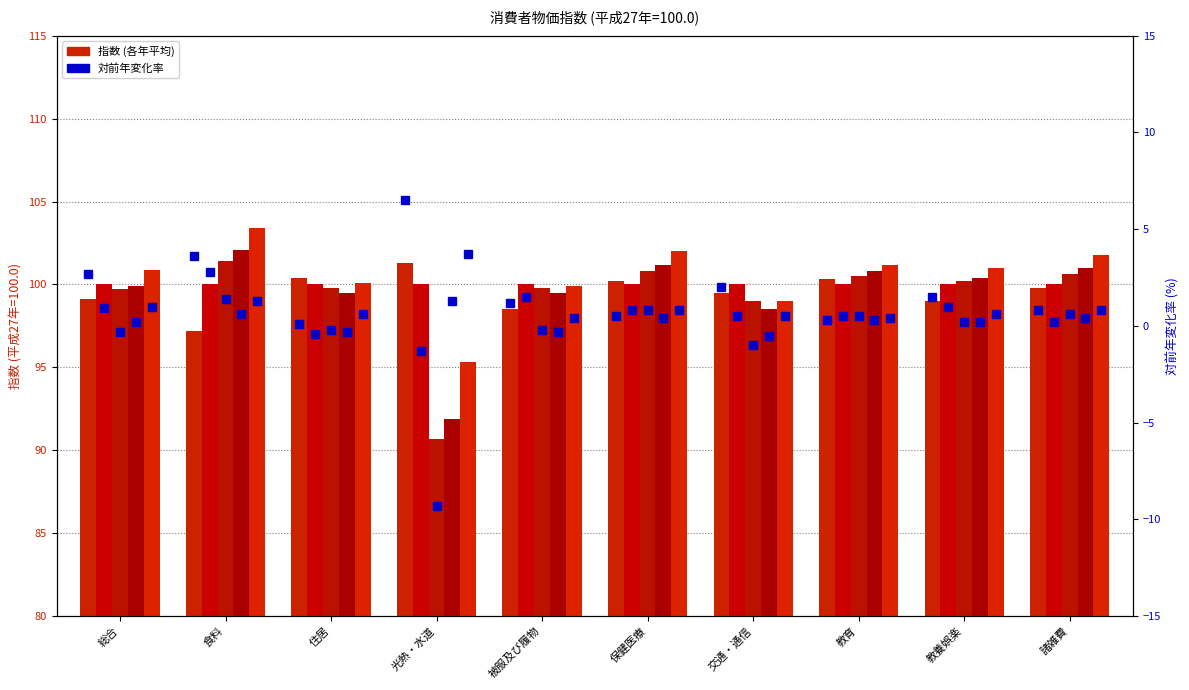

At which label does 平成30年 reach its minimum?

光熱・水道